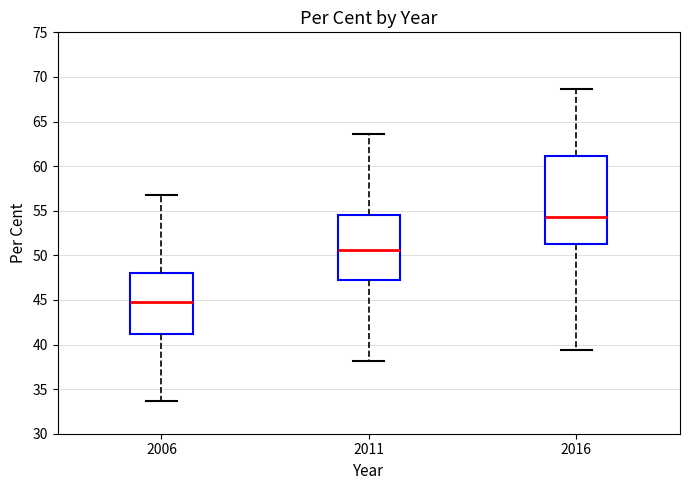

Reading left to right, transcribe this box plot: for each box, give where its median line is, the range the box spans, and where its two whiskers end, as read against the y-axis. The values are not printed on the chart, so give them approximately, as read against the axis.

2006: median 45.0, box 41.0 to 48.0, whiskers 33.5 to 57.0
2011: median 50.5, box 47.0 to 54.5, whiskers 38.0 to 63.5
2016: median 54.5, box 51.5 to 61.0, whiskers 39.5 to 68.5